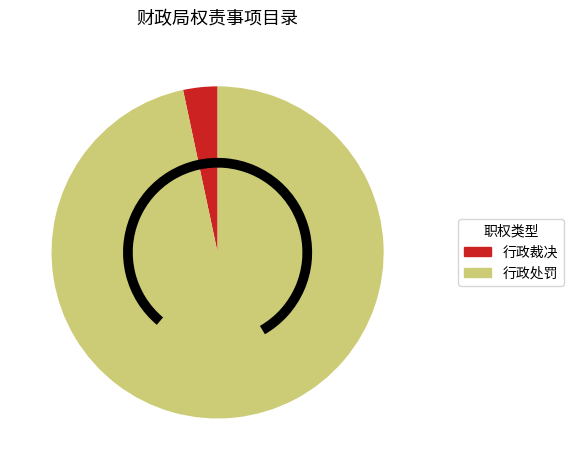

True or false: 行政裁决 accounts for 16% of the total.

False